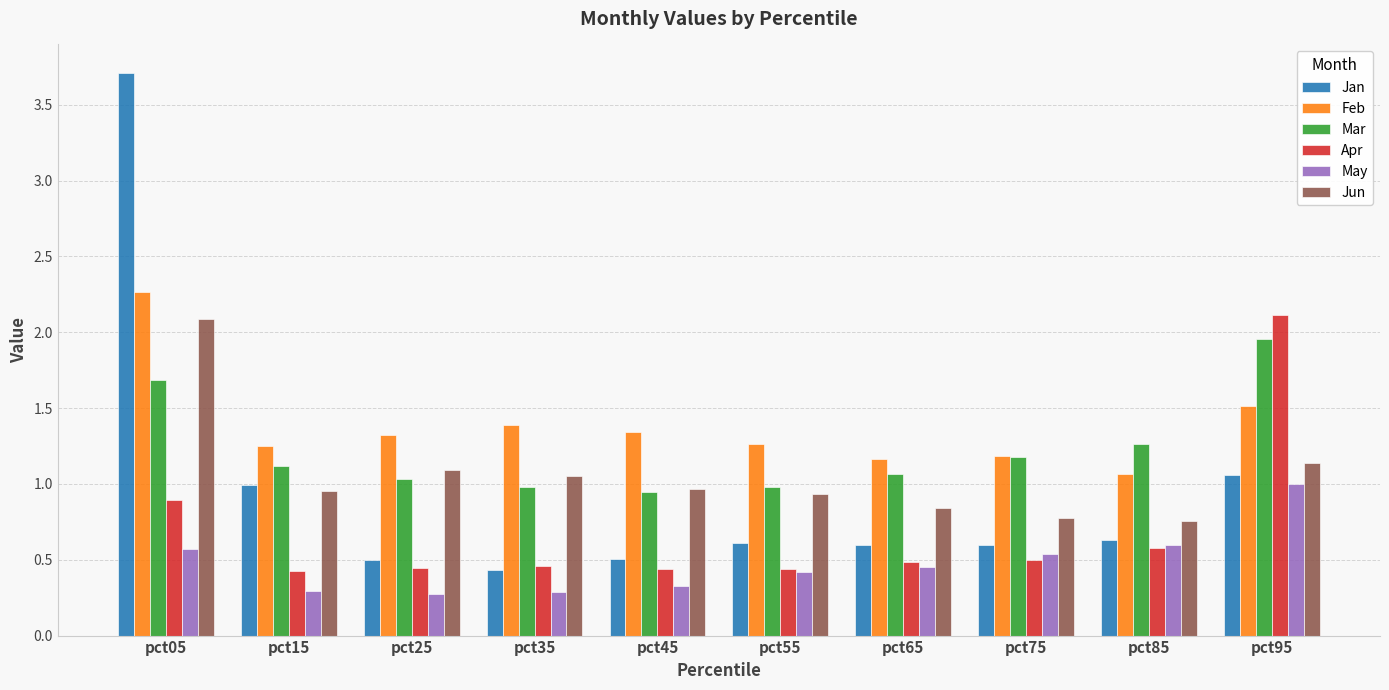

Is the value of May at pct15 greater than the value of Mar at pct15?

No